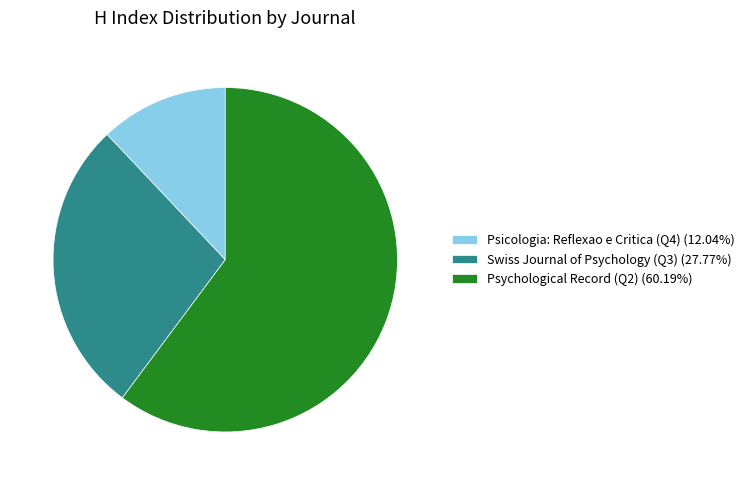

Does any single category account for the majority?

Yes